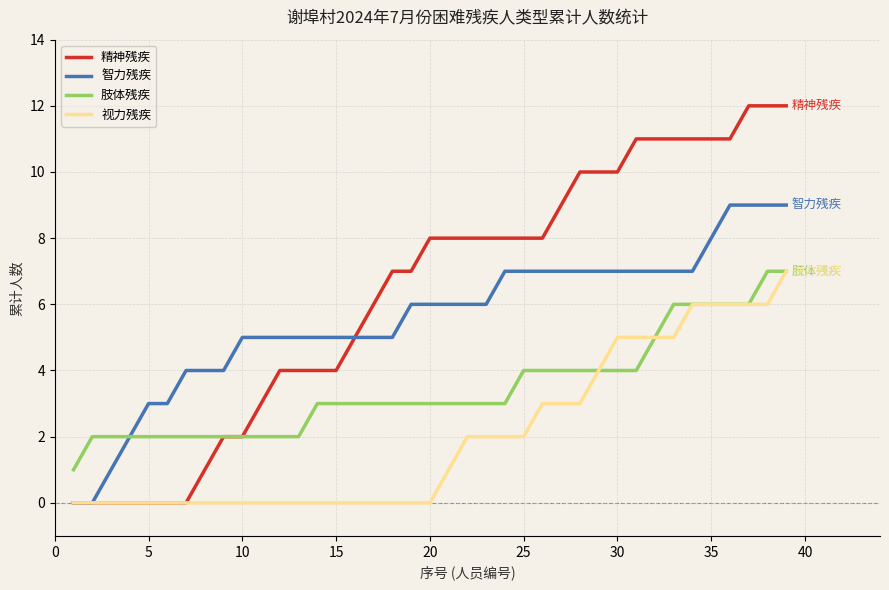

Rank the series by their average value, from lowest to highest.

视力残疾, 肢体残疾, 智力残疾, 精神残疾